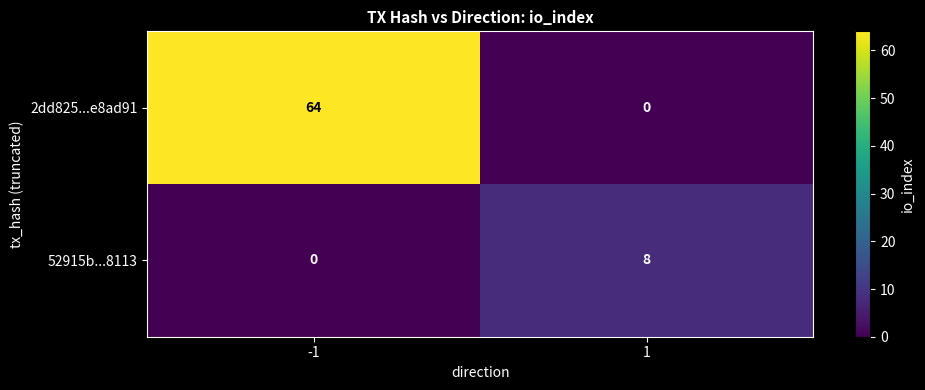

What is the spread (max minus min) of values at 1?

8